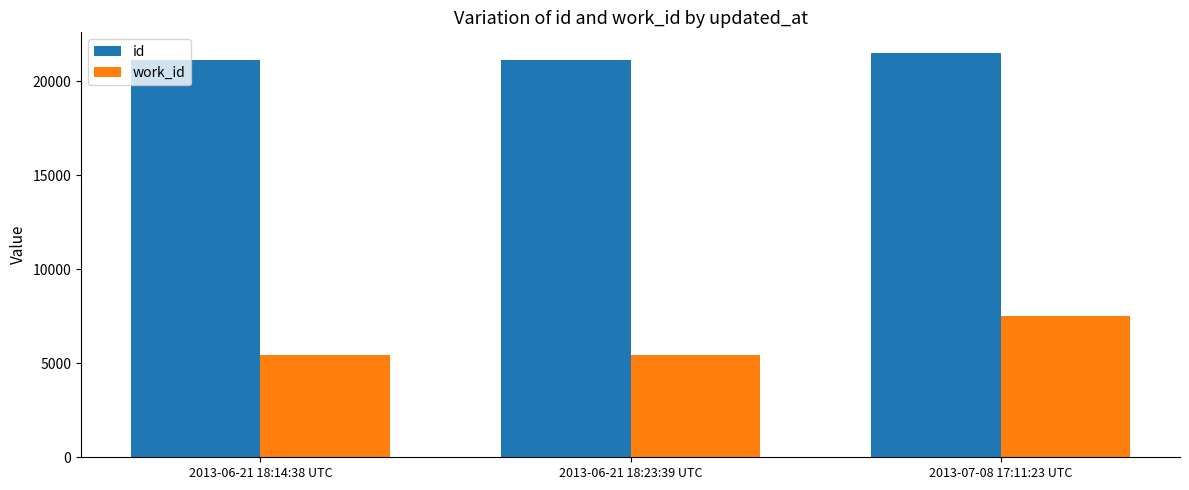

What is the spread (max minus min) of values at 2013-06-21 18:14:38 UTC?

15660